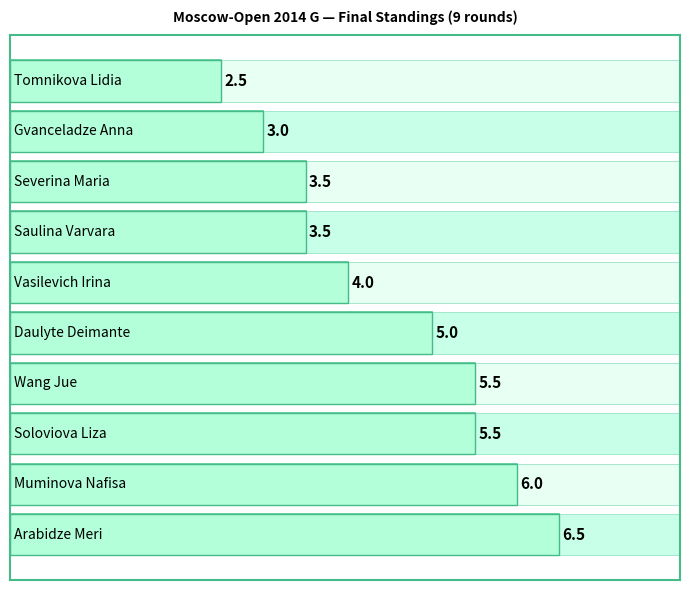

Is it true that the value at 6 is 2.4?

False